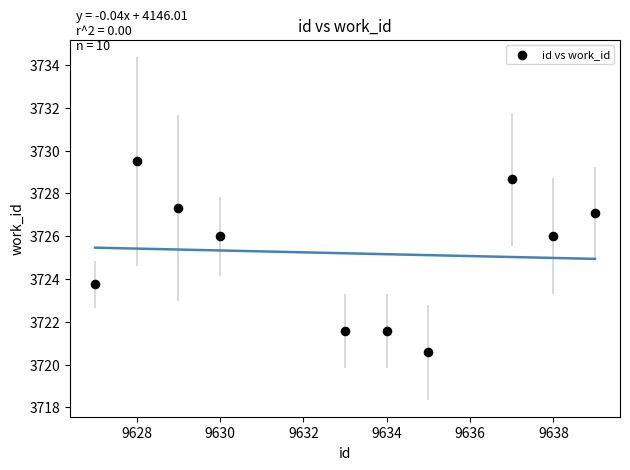

What is the average Y value?

3725.2